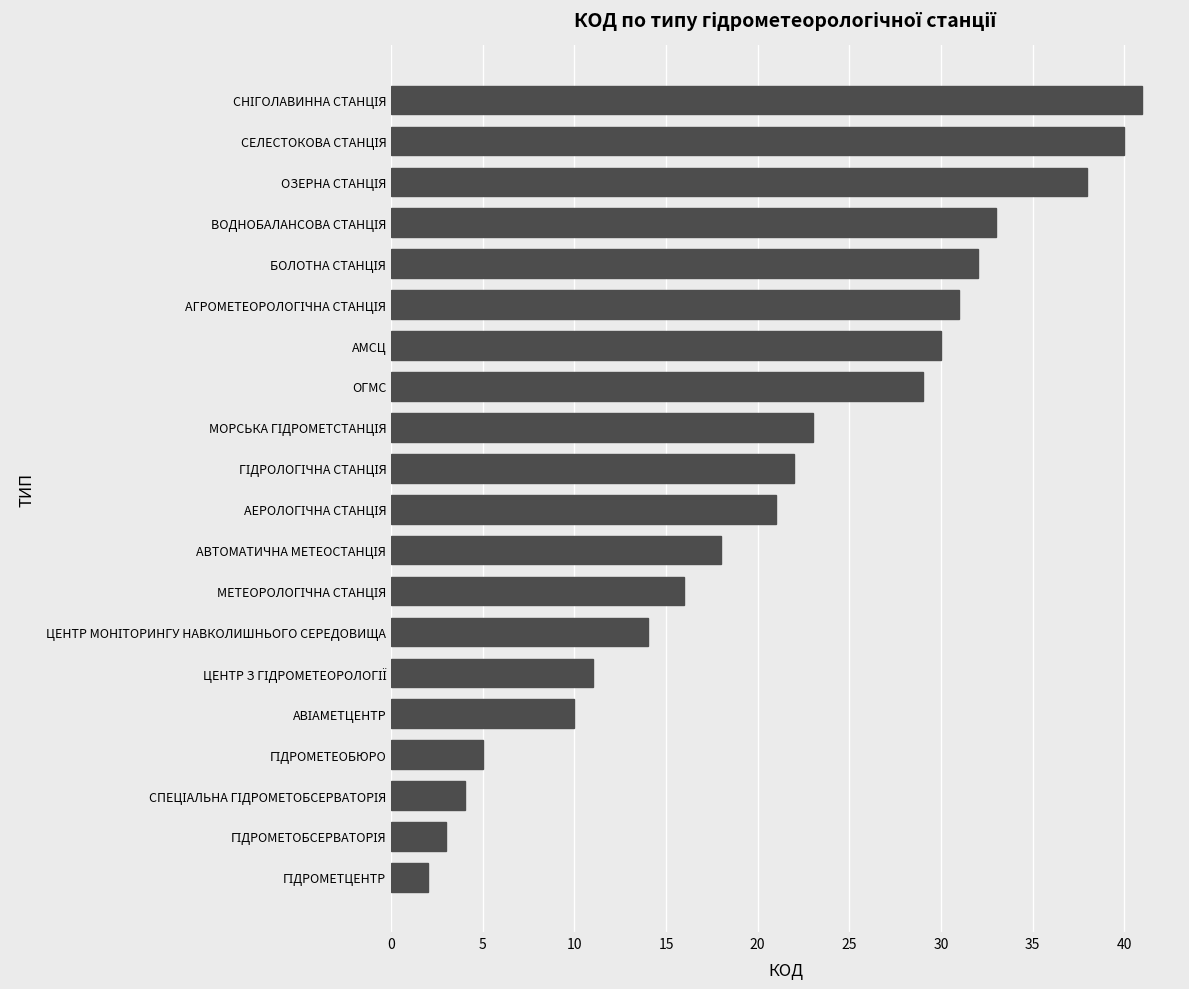

What is the average value?

21